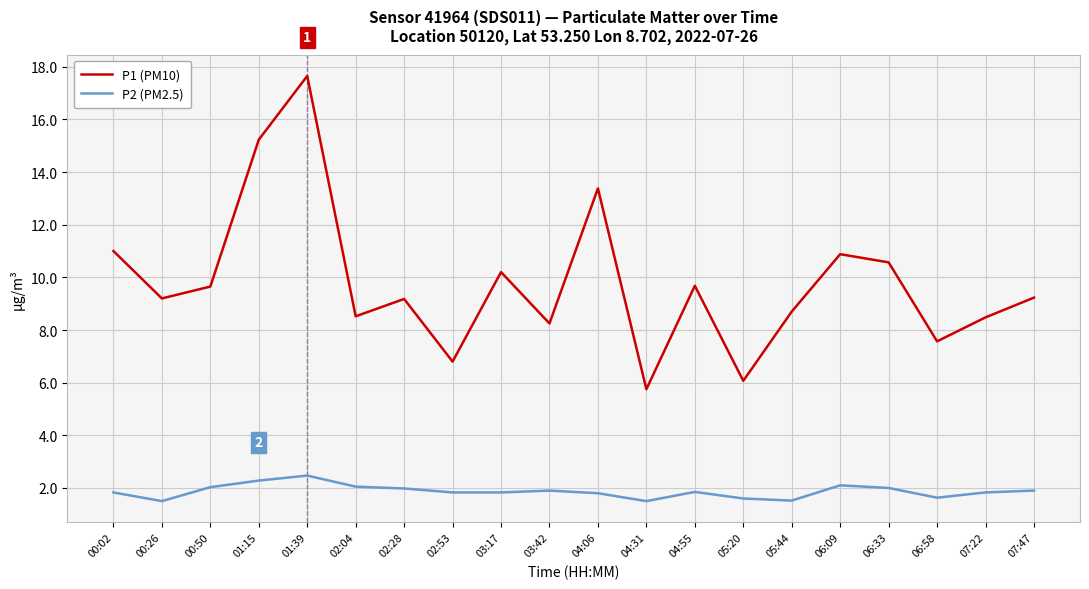

Rank the series at 04:31 from lowest to highest value.

P2 (PM2.5), P1 (PM10)